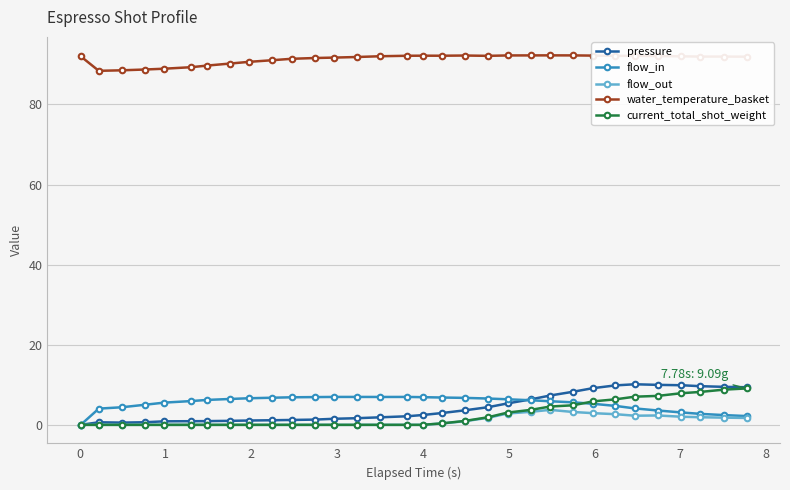

True or false: pressure and water_temperature_basket intersect in this chart.

False